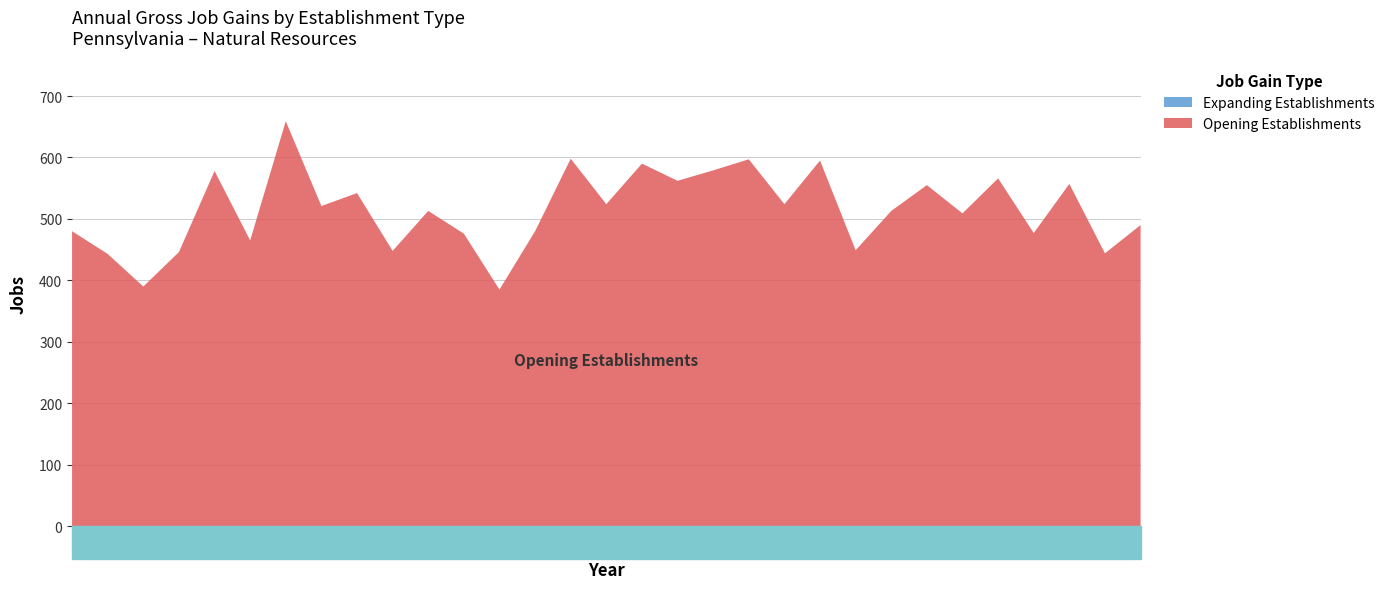

Reading right to left, extract all data points from this chart.

Total Gross Job Gains: 490	444	557	477	566	509	555	513	449	595	524	597	579	562	590	524	598	480	385	476	513	448	542	521	659	465	578	446	390	443	480
Expanding Establishments: 0	0	0	0	0	0	0	0	0	0	0	0	0	0	0	0	0	0	0	0	0	0	0	0	0	0	0	0	0	0	0
Opening Establishments: 490	444	557	477	566	509	555	513	449	595	524	597	579	562	590	524	598	480	385	476	513	448	542	521	659	465	578	446	390	443	480